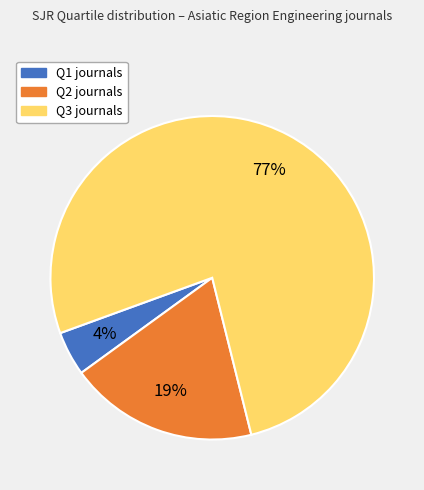

To the nearest percent, what percentage of the pie is Q2?

19%